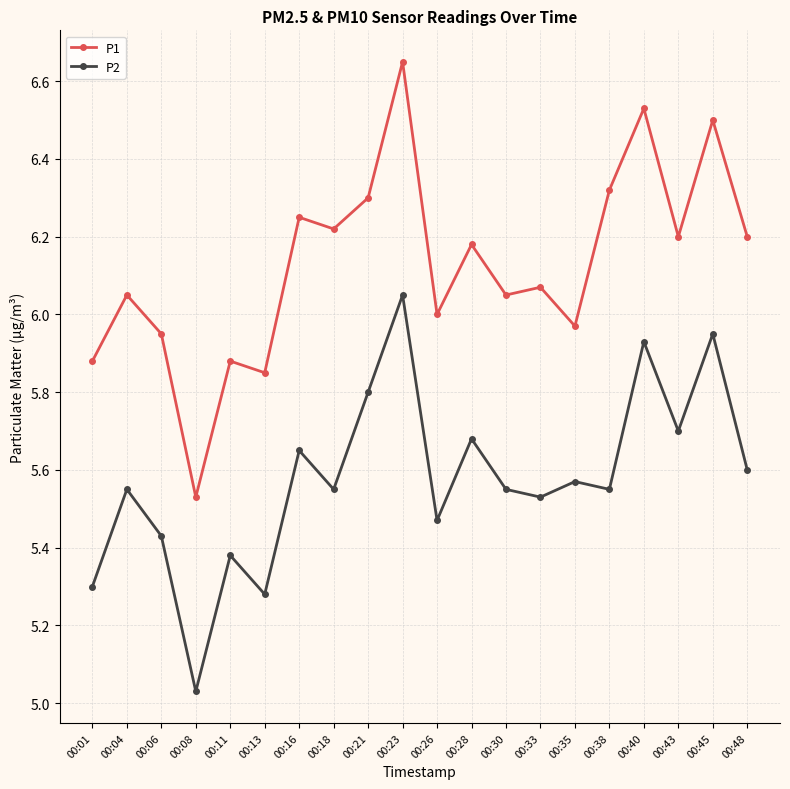

At 00:11, list the series in order from smallest to largest.

P2, P1